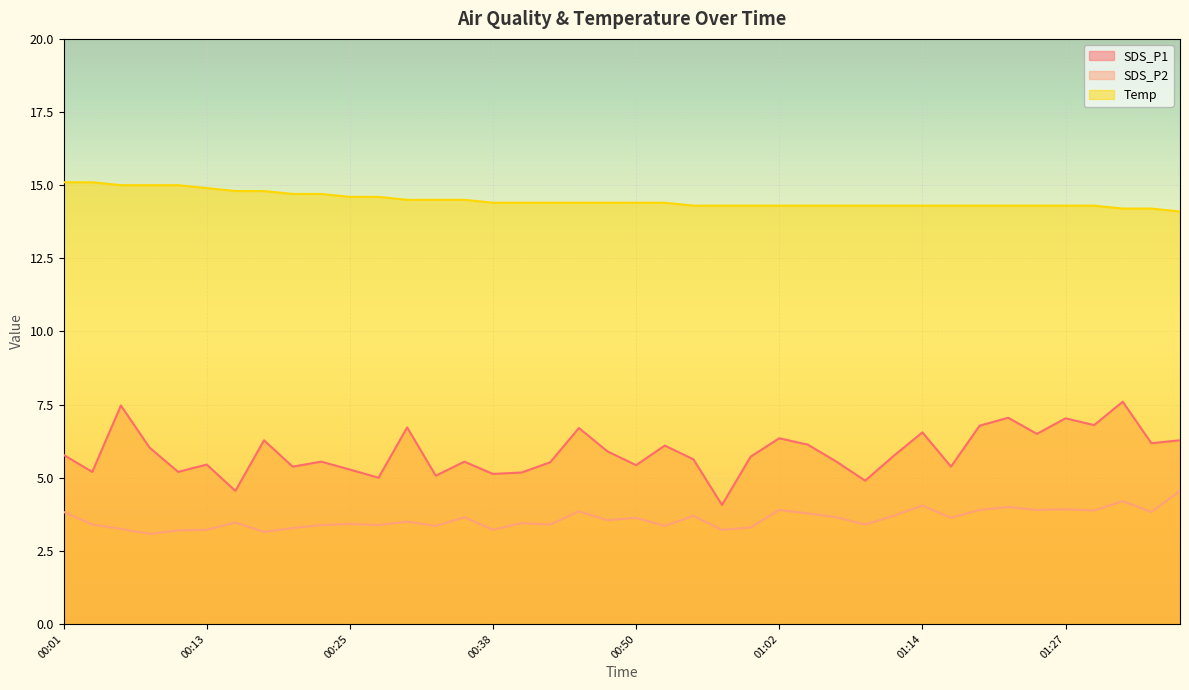

Which category has the highest value in the SDS_P2 series?

01:36